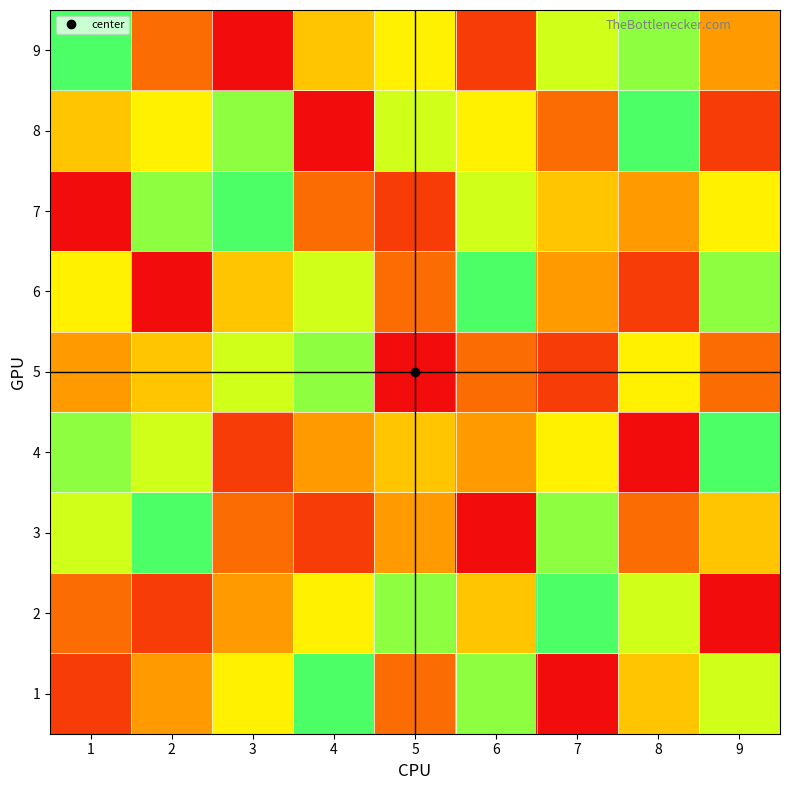

Between 1 and 2, which is larger?

2